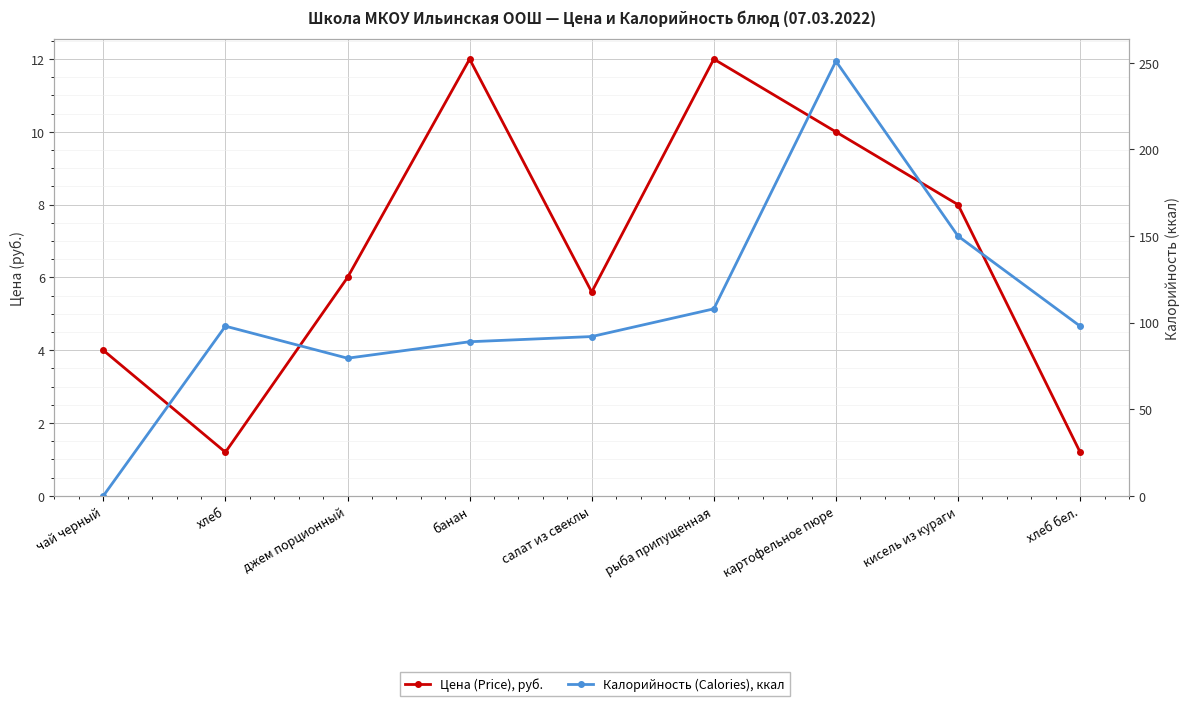

What is the sum of the Цена (Price), руб. values at салат из свеклы and рыба припущенная?

17.6